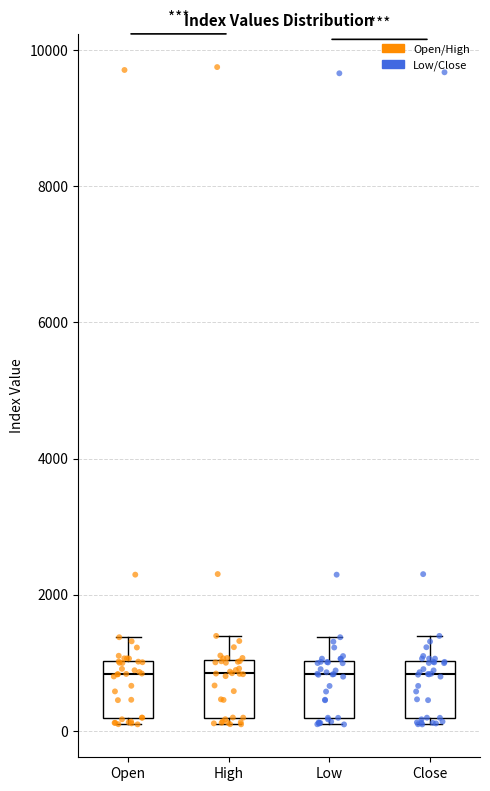

Reading left to right, read every box against the y-axis: the position of its median line, the range the box covers, and the ends of its whiskers. The values are not printed on the chart, so give them approximately, as read against the axis.

Open: median 800, box 200 to 1000, whiskers 0 to 1400
High: median 800, box 200 to 1000, whiskers 0 to 1400
Low: median 800, box 200 to 1000, whiskers 0 to 1400
Close: median 800, box 200 to 1000, whiskers 0 to 1400